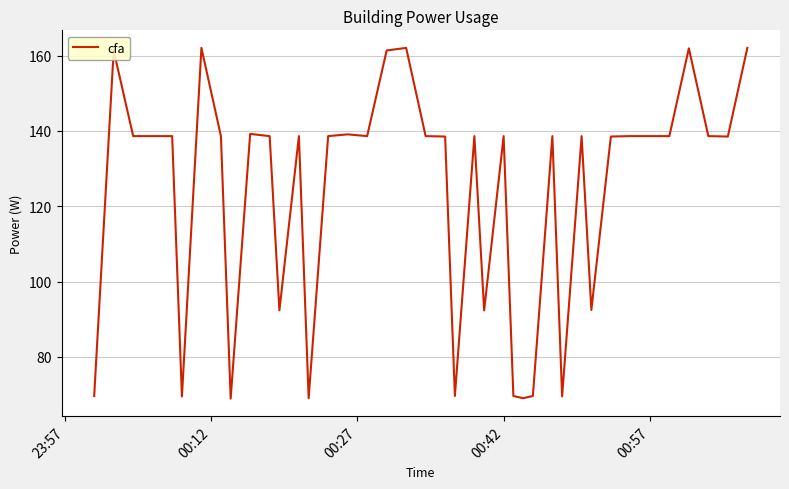

How many lines are shown in the chart?

1